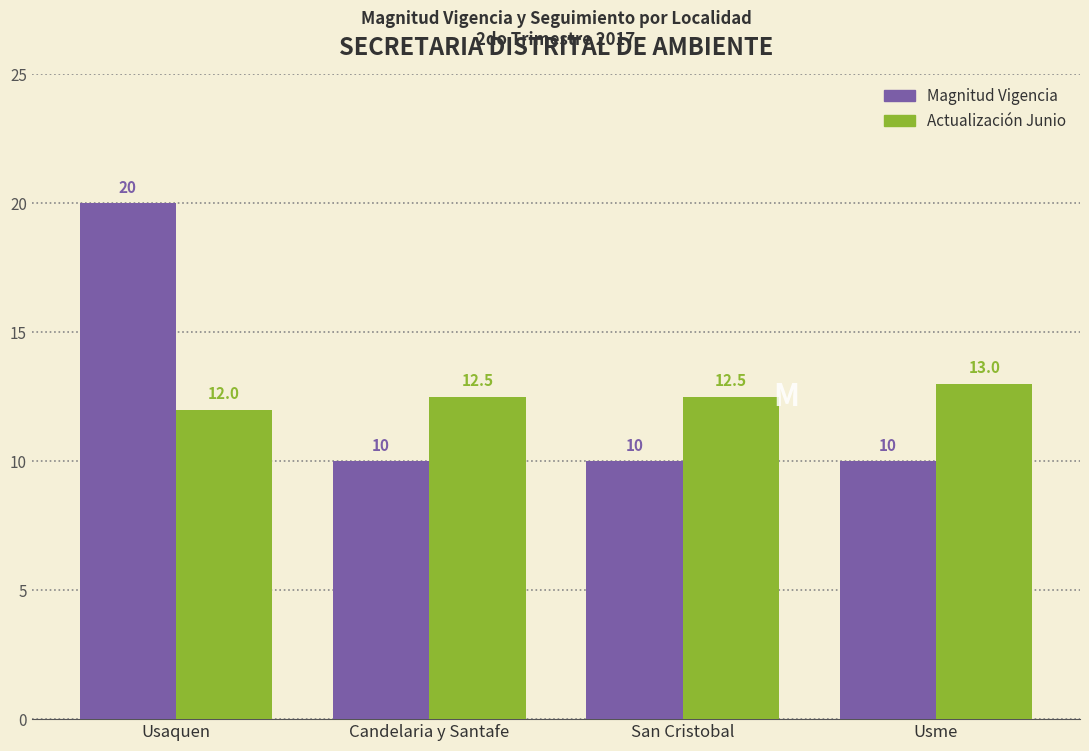

At which label is Actualización Junio closest to 12?

Usaquen